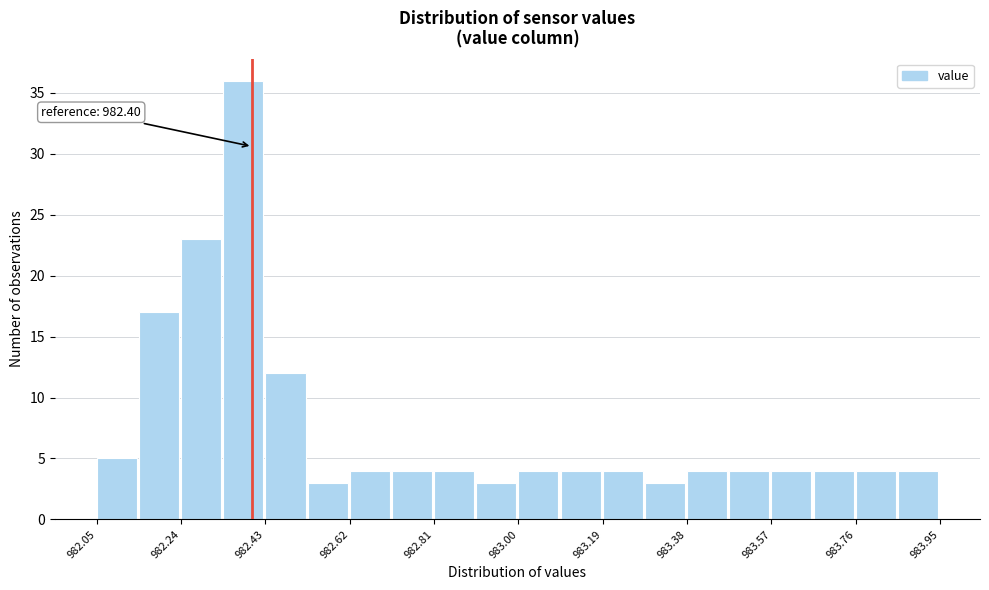

Over which range of the x-axis is the bar tallest?

982.335 to 982.430